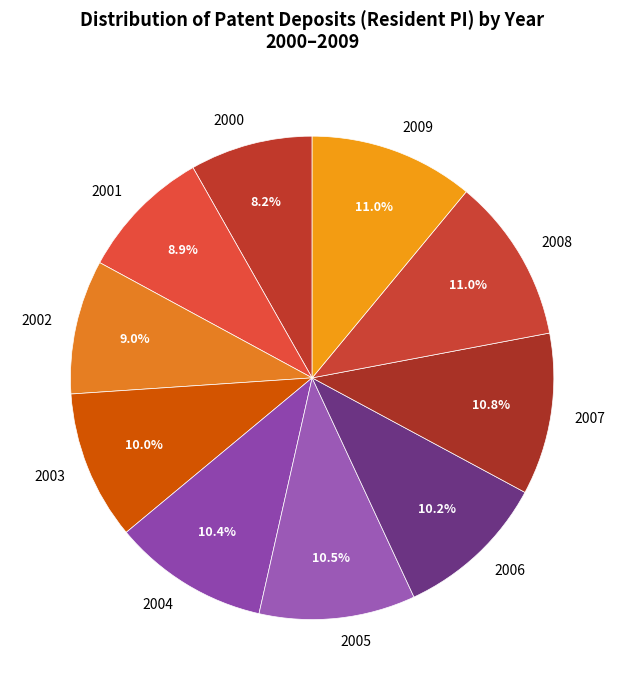

Is there any slice that represents more than half of the pie?

No